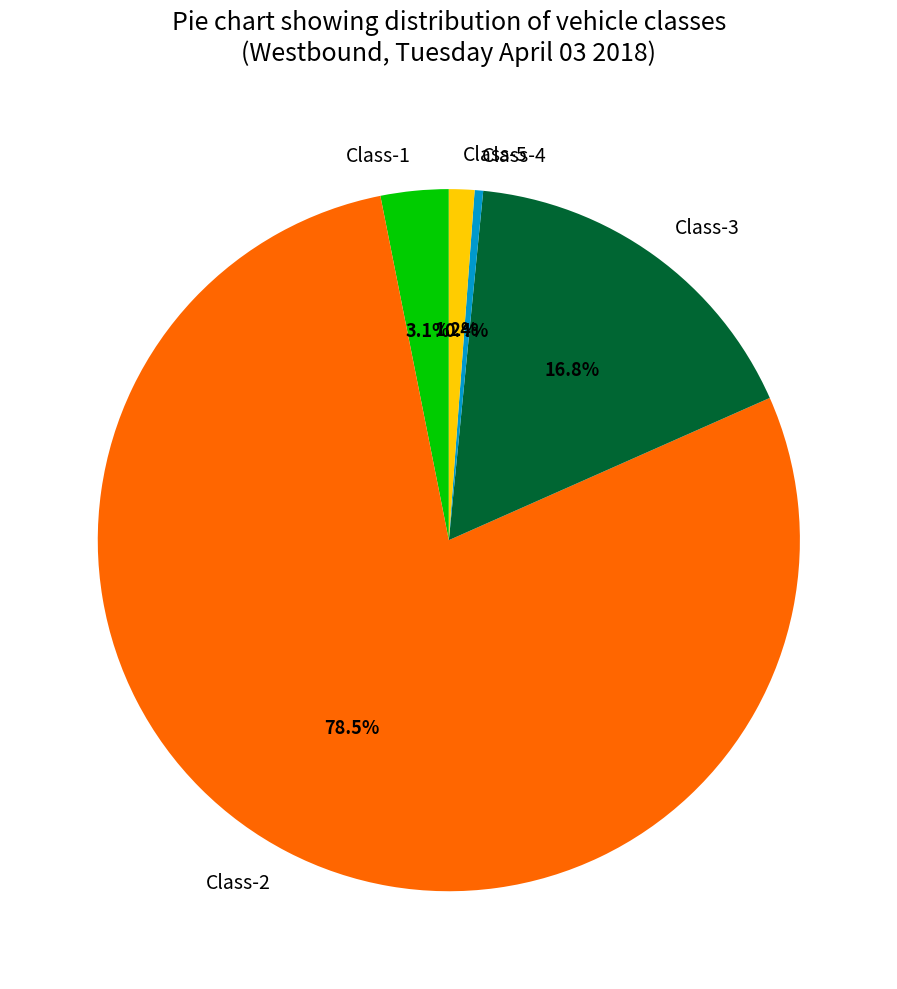

Which slice represents more than half of the pie?

Class-2